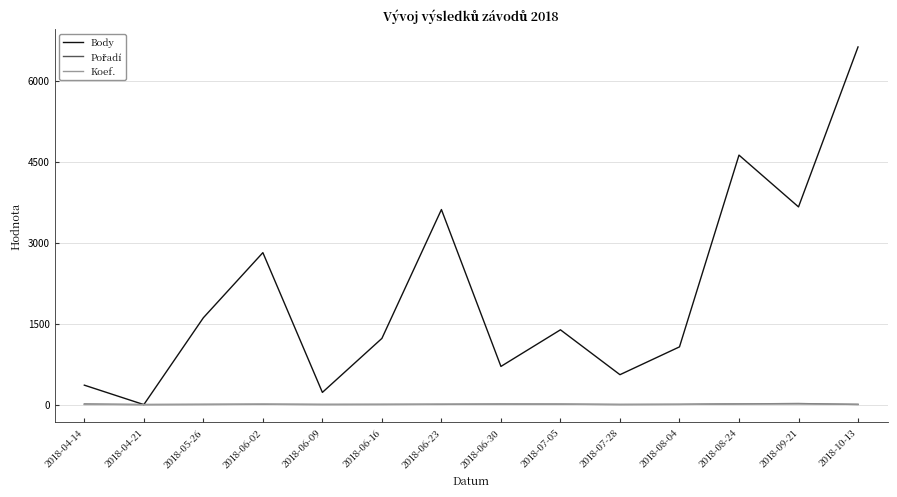

Which series changed the most between 2018-04-14 and 2018-06-02?

Body